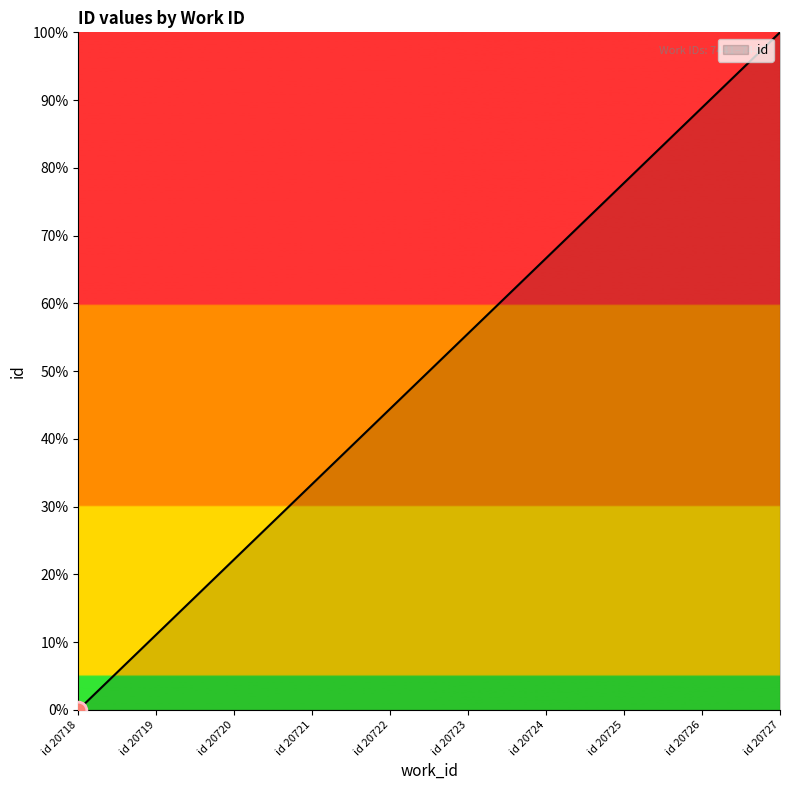

What is the difference between the second highest and minimum values?

88.9